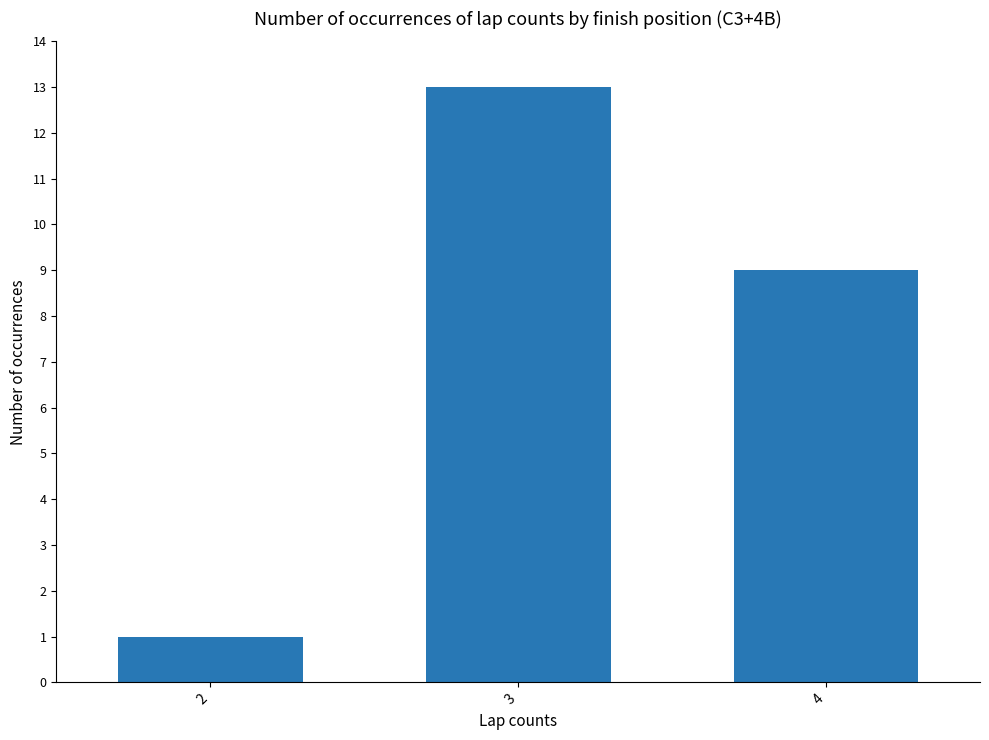

What value does the data have at 2?

1